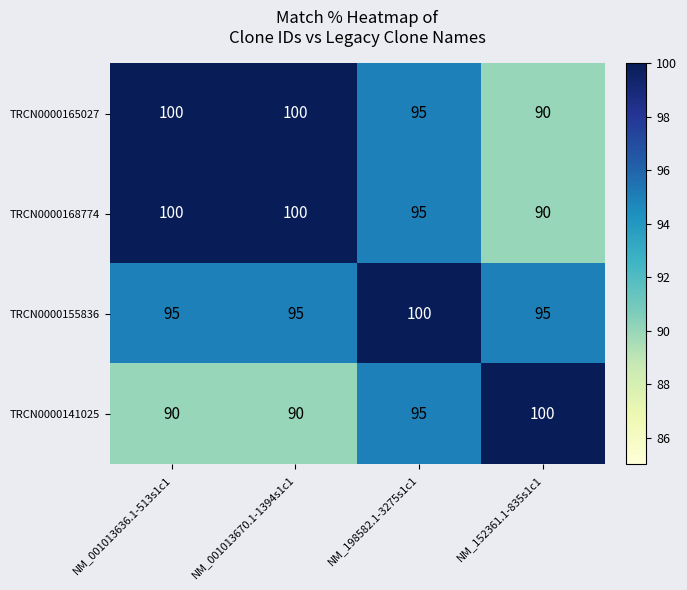

At which label is TRCN0000141025 closest to 95?

NM_198582.1-3275s1c1